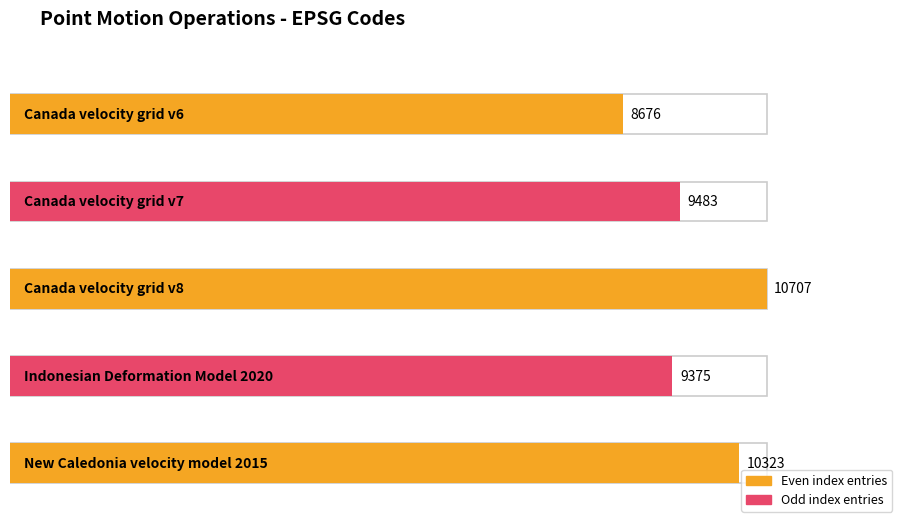

What is the greatest value displayed?

10707